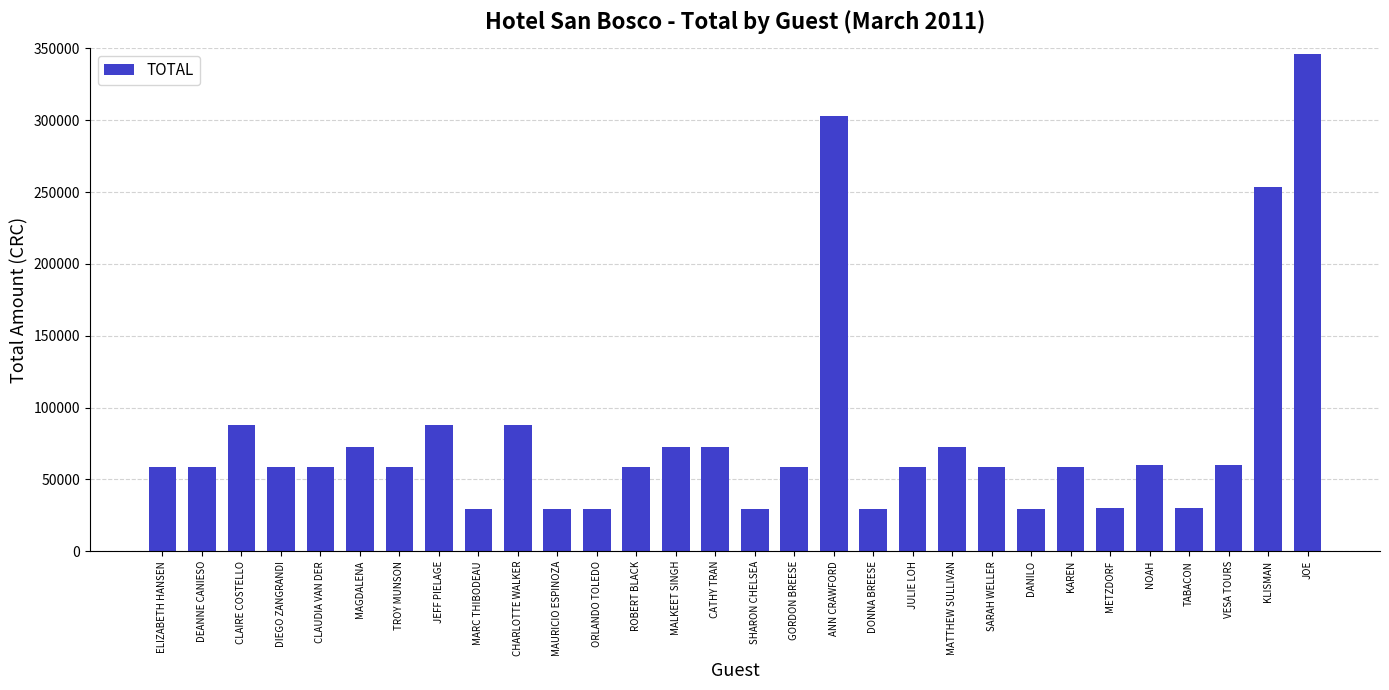

What is the difference between the second highest and minimum values?

273885